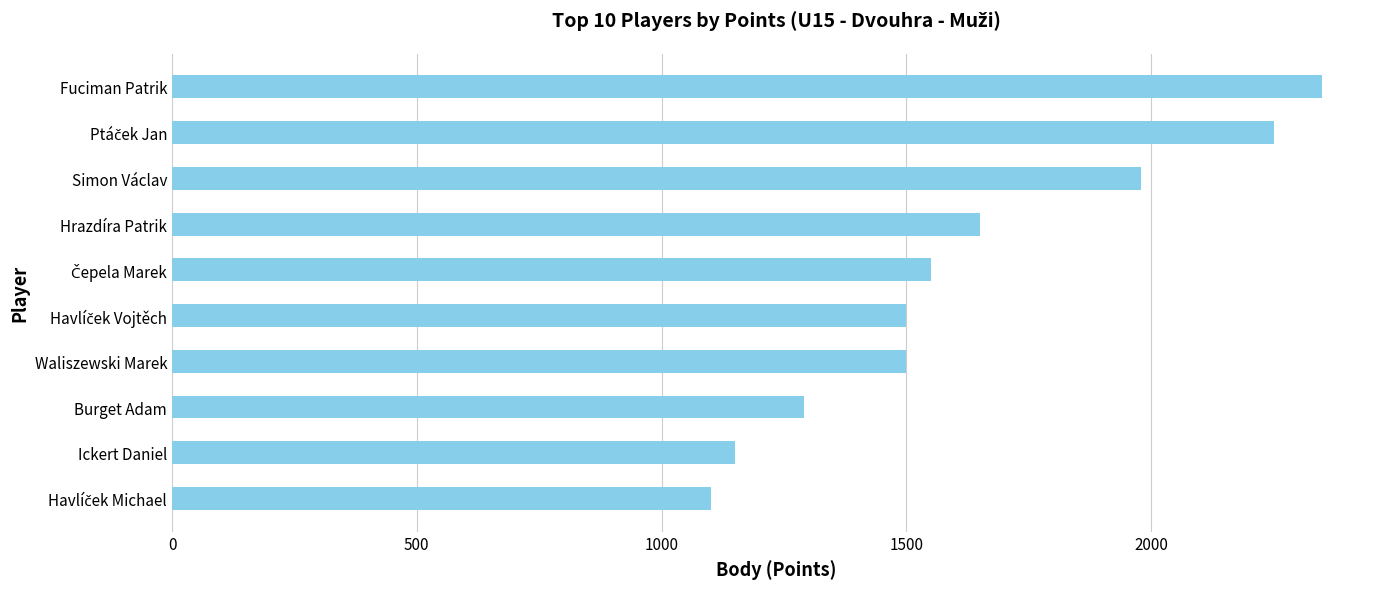

Which category has the highest value across all series?

Fuciman Patrik